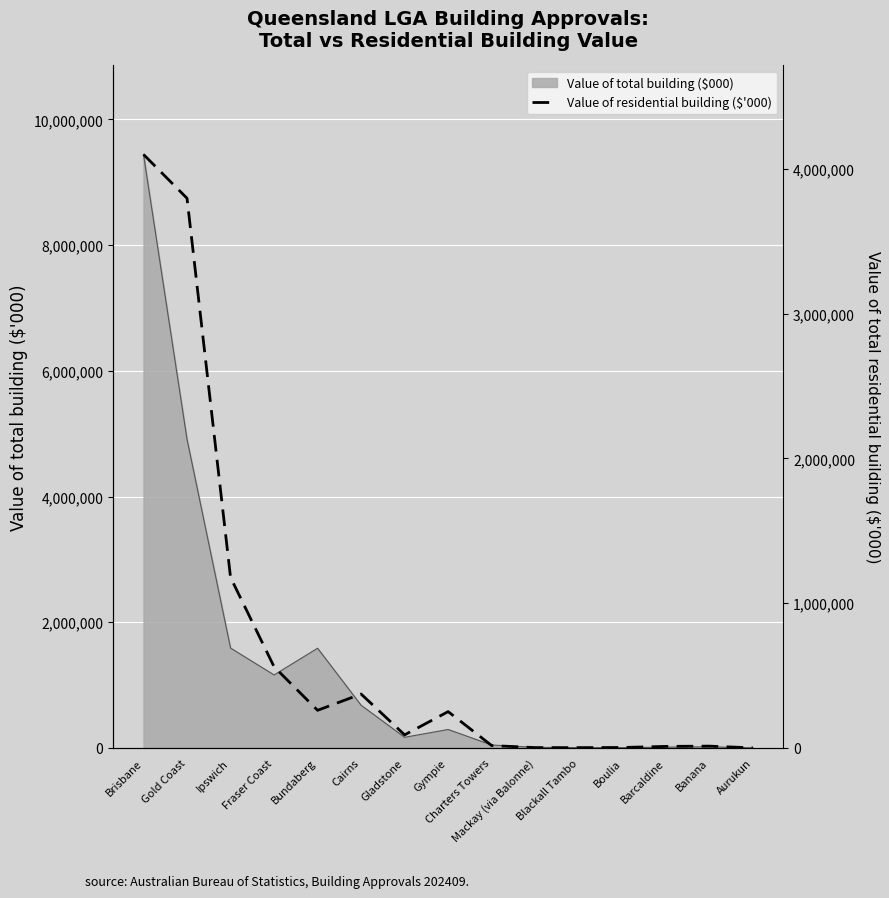

What is the label of the 10th point from the left?

Mackay (via Balonne)